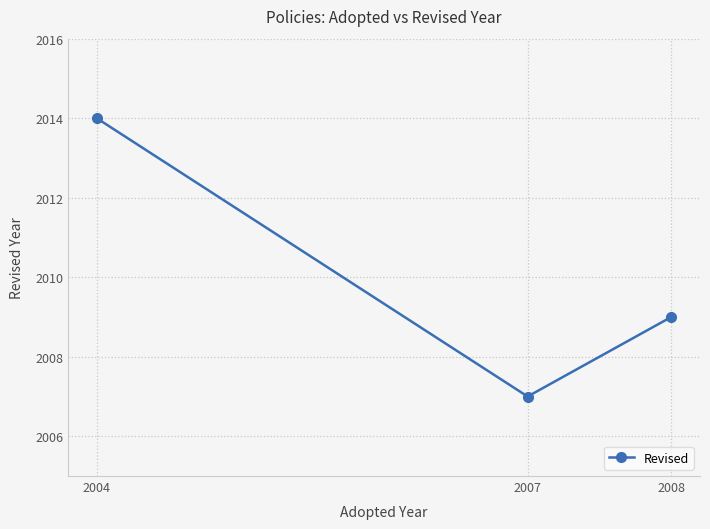

Reading right to left, what are all the values shown in this chart?

2009	2007	2014